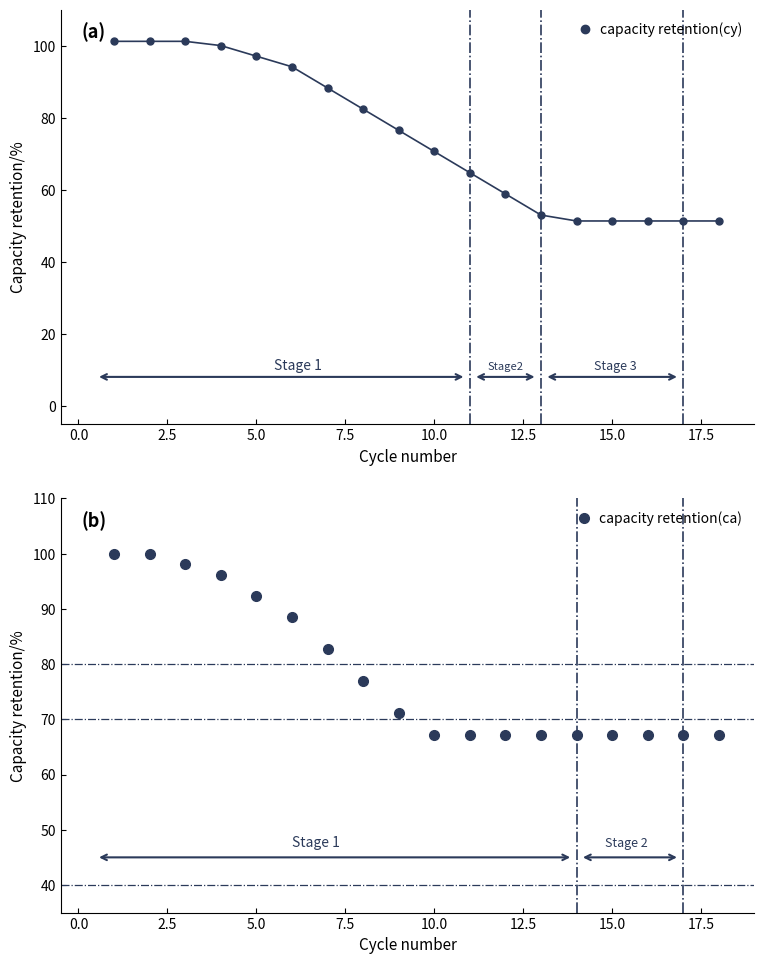

The capacity retention(cy) series shows 10.7 at 15.0. True or false?

False